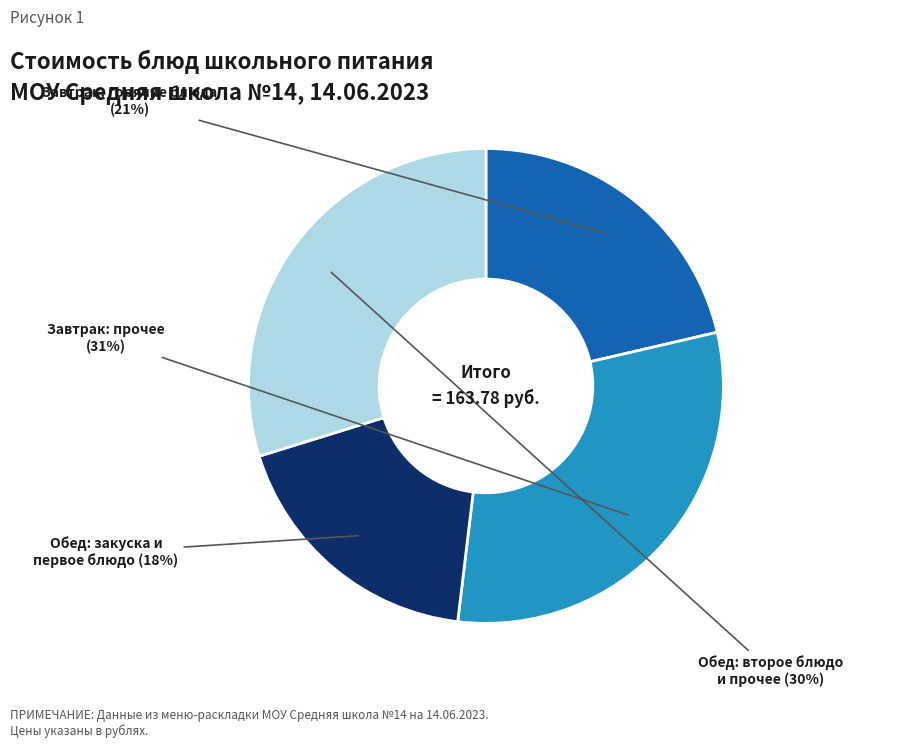

Does any single category account for the majority?

No